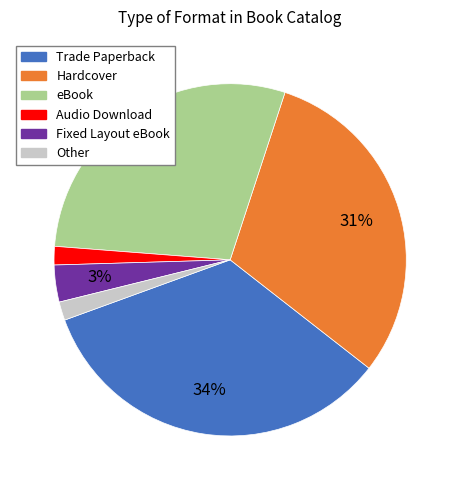

What percentage is the eBook slice, to the nearest percent?

29%